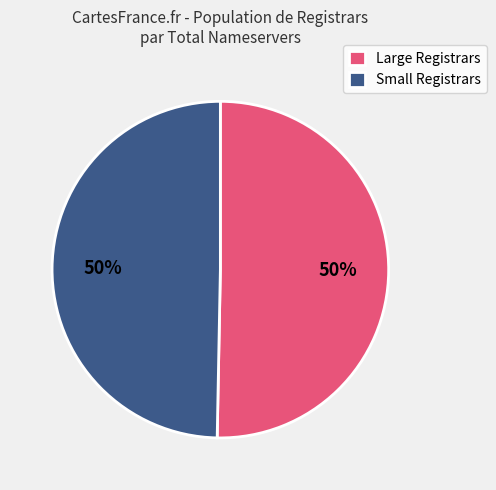

Approximately how many times larger is the value at Large Registrars compared to Small Registrars?

1.0